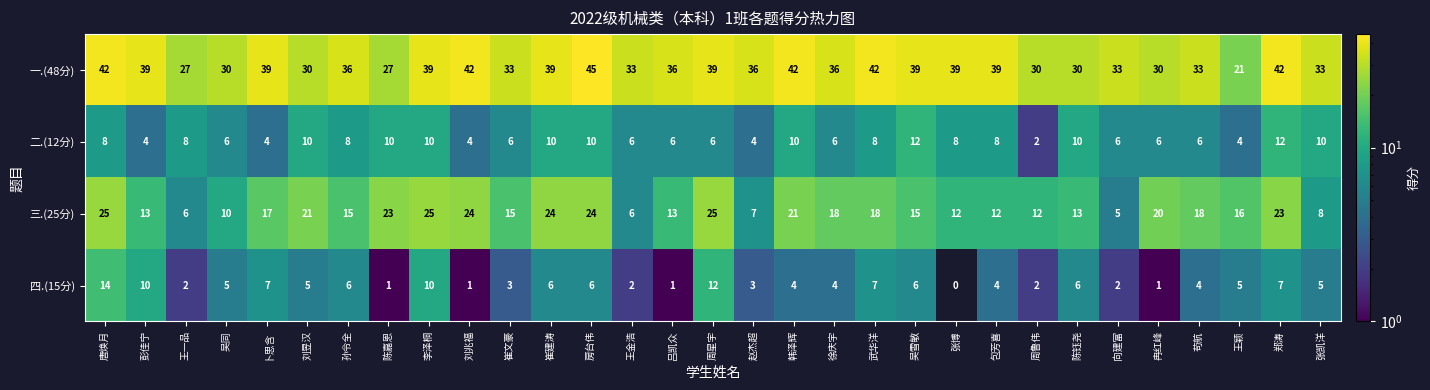

Which series has the largest range (max minus min)?

一.(48分)